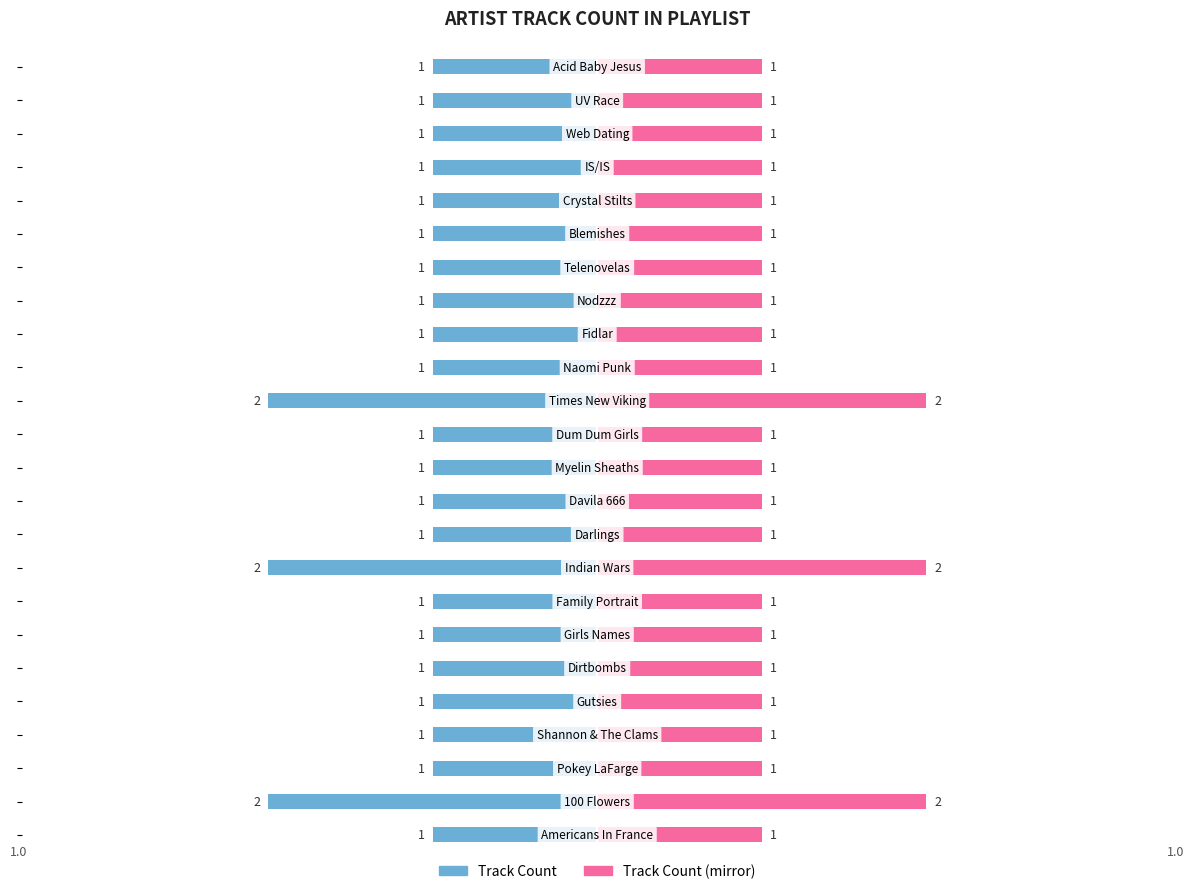

What is the value of the Track Count (Left) bar at the 13th from the left?

-1